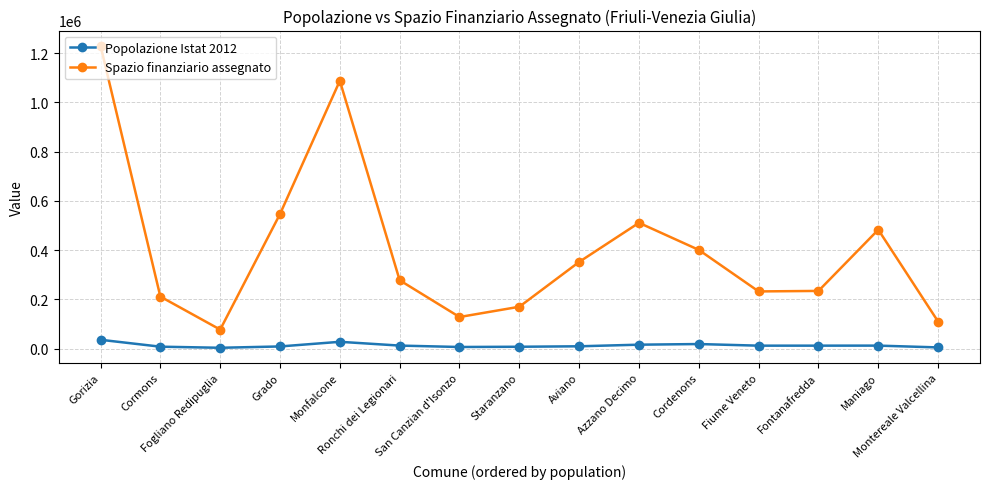

True or false: Popolazione Istat 2012 has a value of 18233 at Cordenons.

True